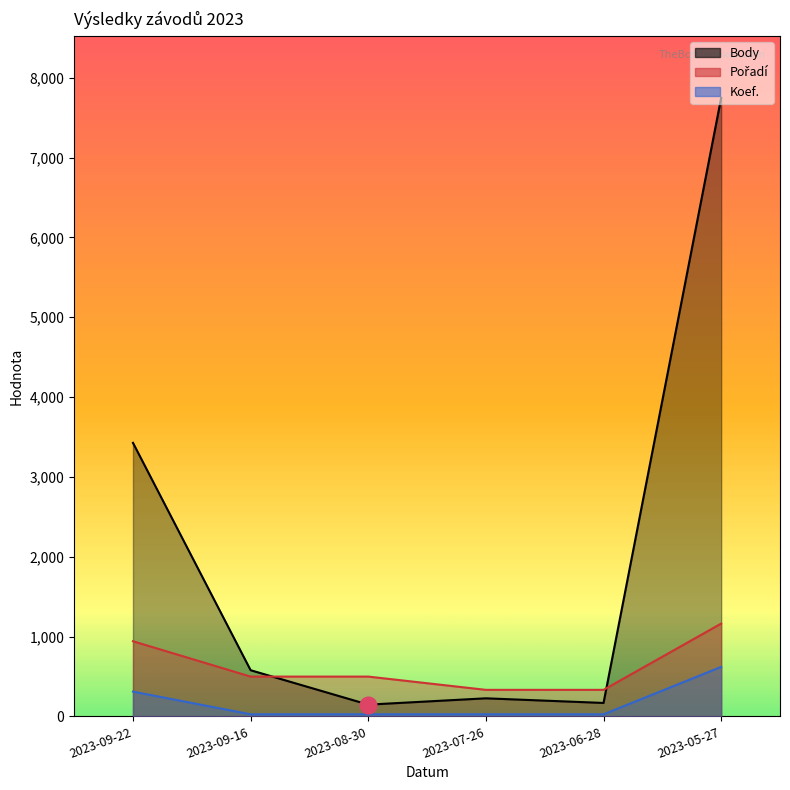

What position from the right is 2023-08-30?

4